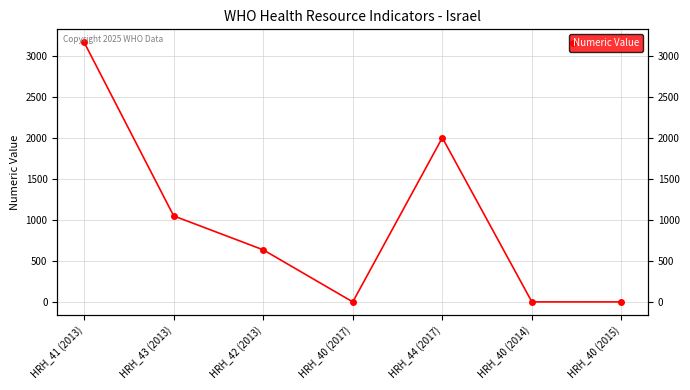

How many points are higher than both their immediate neighbors (excluding endpoints)?

1